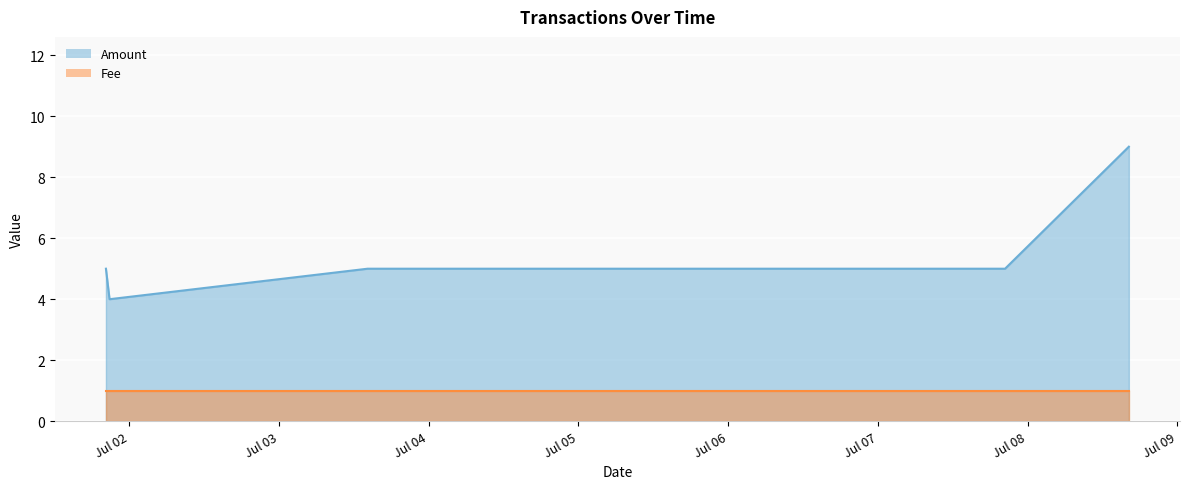

Which category has the highest value across all series?

2017-07-08 16:12:40